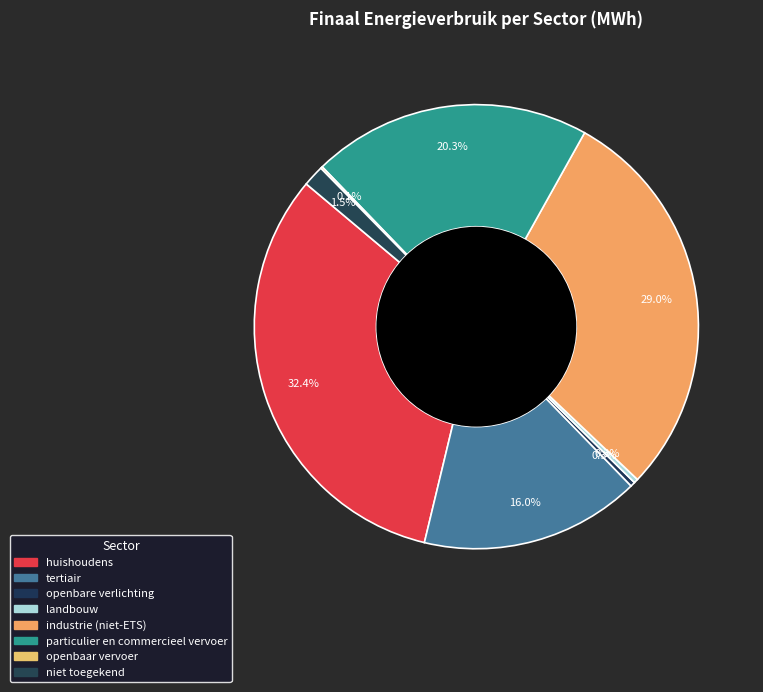

To the nearest percent, what portion does particulier en commercieel vervoer represent?

20%